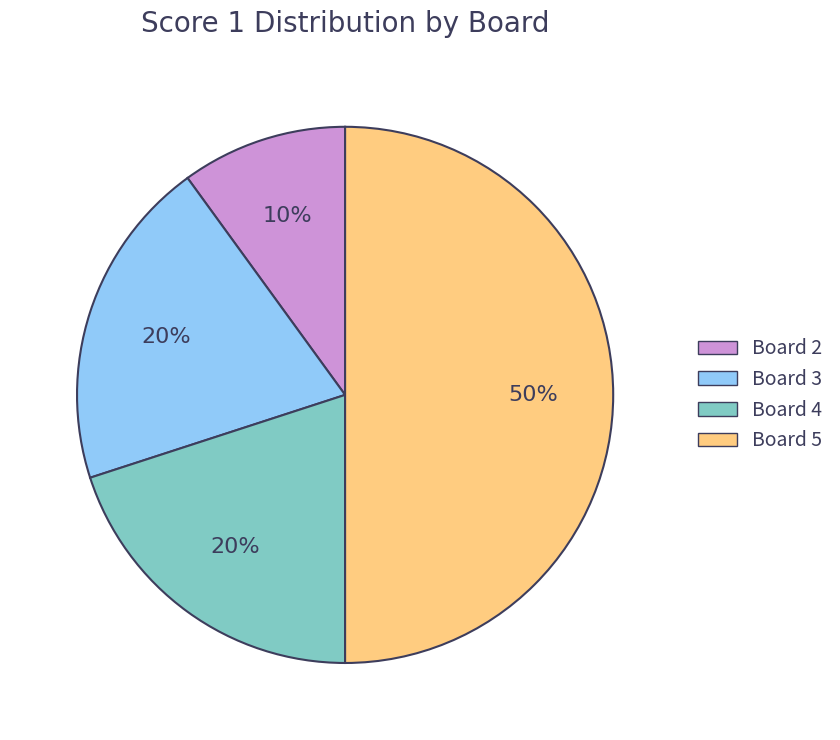

To the nearest percent, what is the difference between the largest and smallest slice percentages?

40%